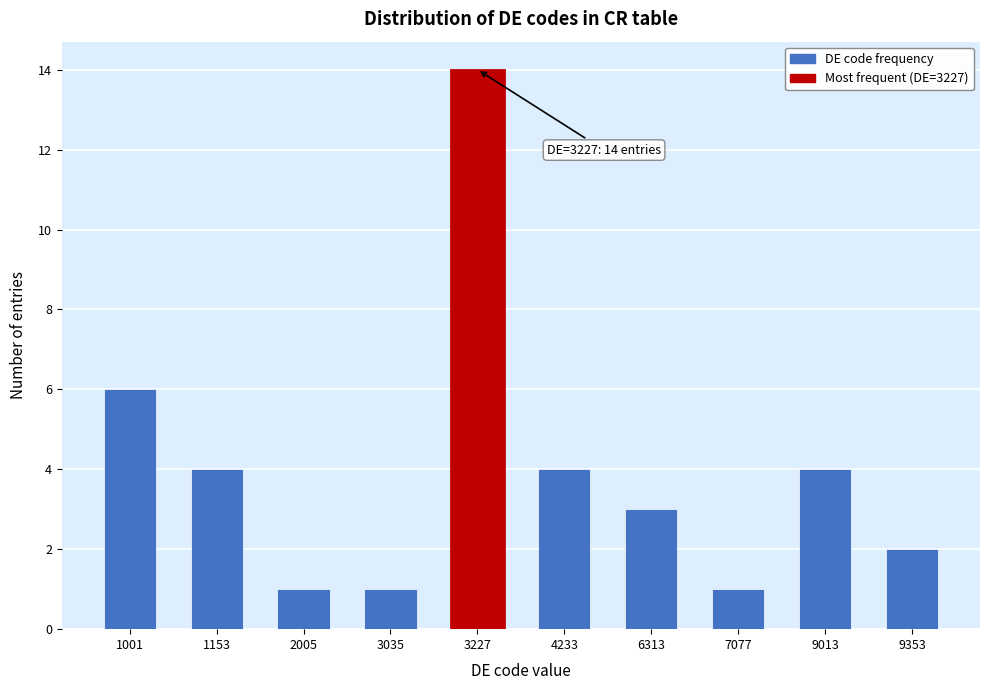

Reading right to left, transcribe all the data shown in this chart.

9353=2	9013=4	7077=1	6313=3	4233=4	3227=14	3035=1	2005=1	1153=4	1001=6